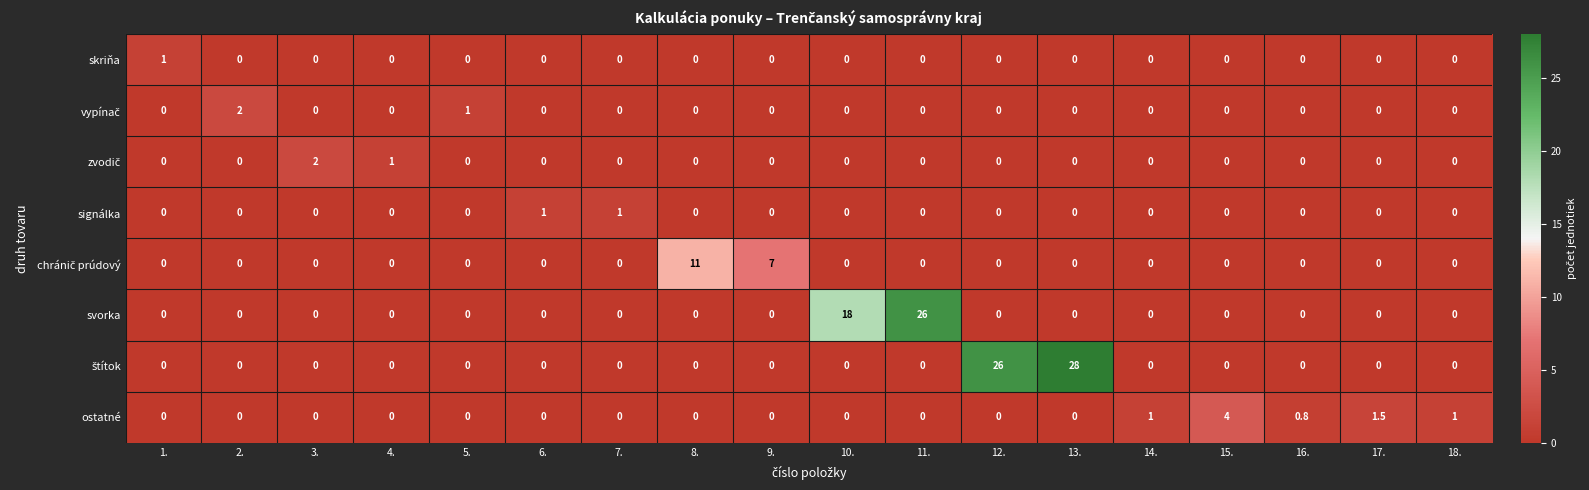

Is it true that skriňa equals 0.7 at 11.?

False